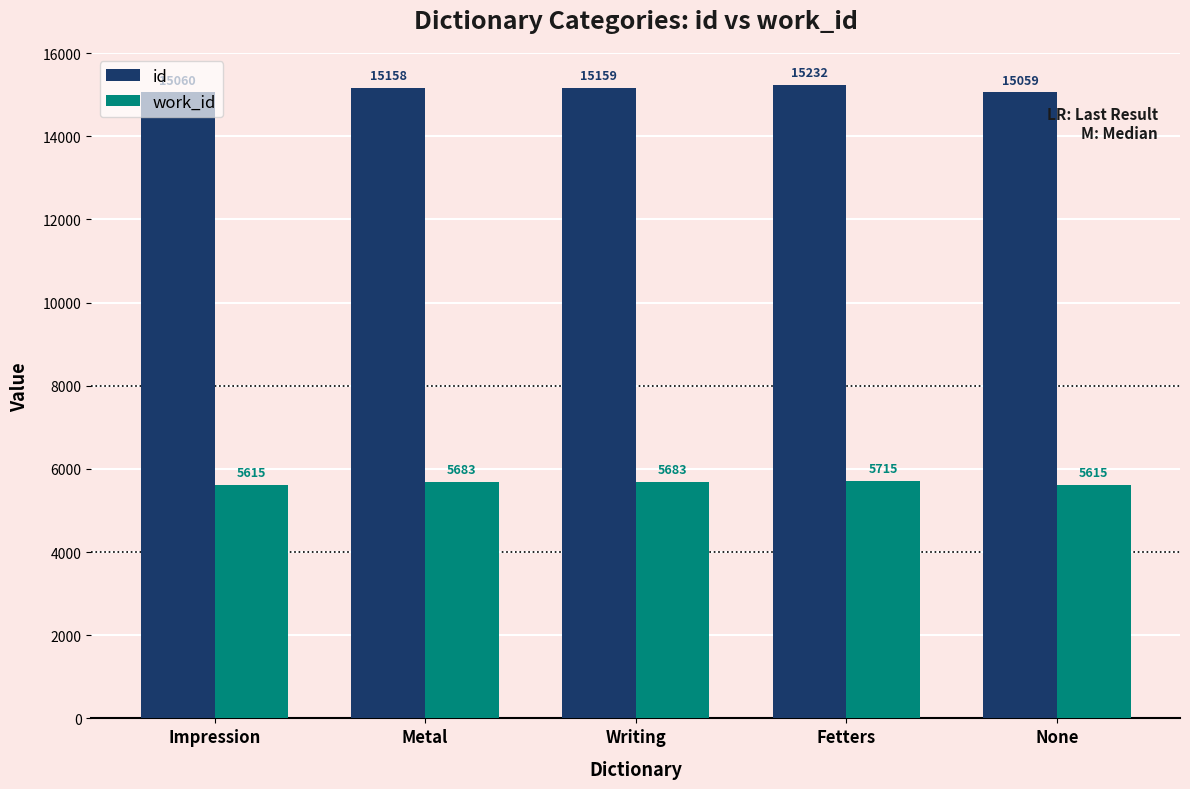

What is the label of the 5th bar from the left?

None